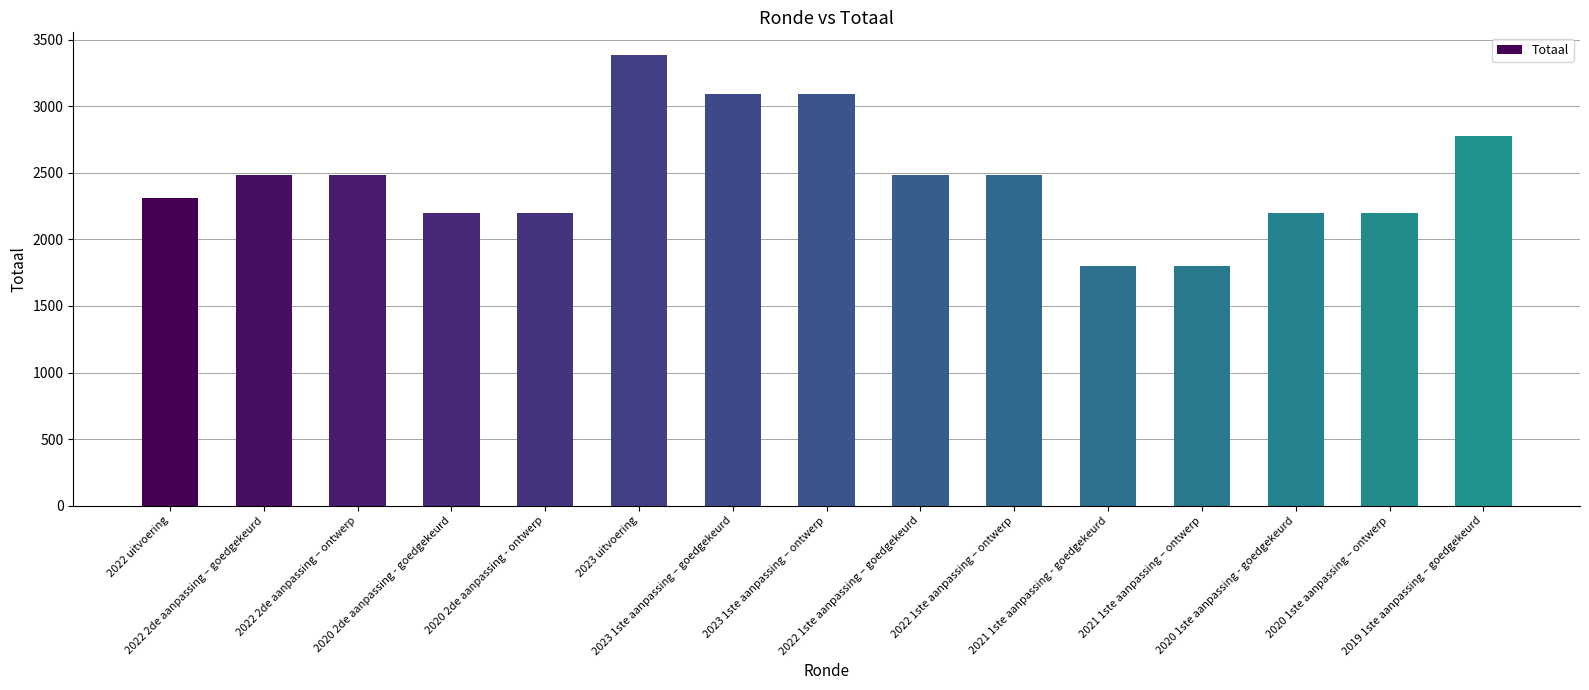

The value at 2022 2de aanpassing – ontwerp is 2482. True or false?

True